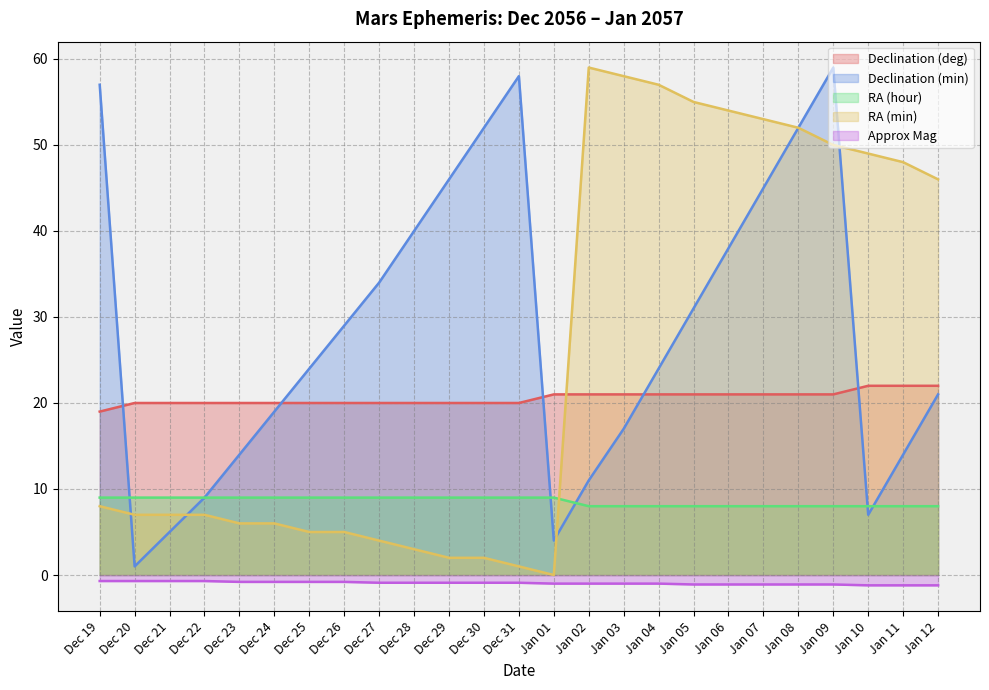

List the series in order of their peak value, lowest first.

Approx Mag, RA (hour), Declination (deg), Declination (min), RA (min)